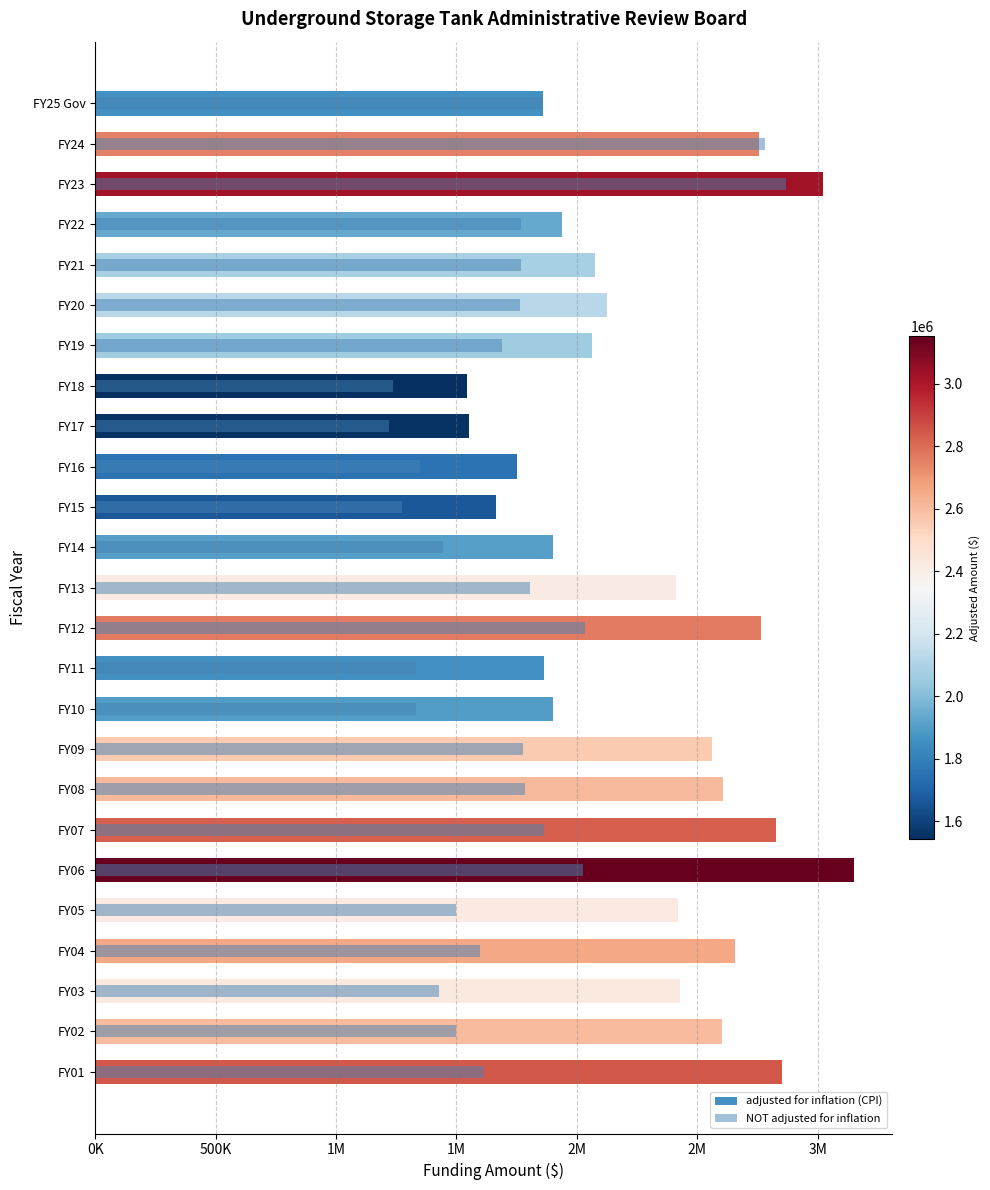

Count the number of categories in the chart.

25